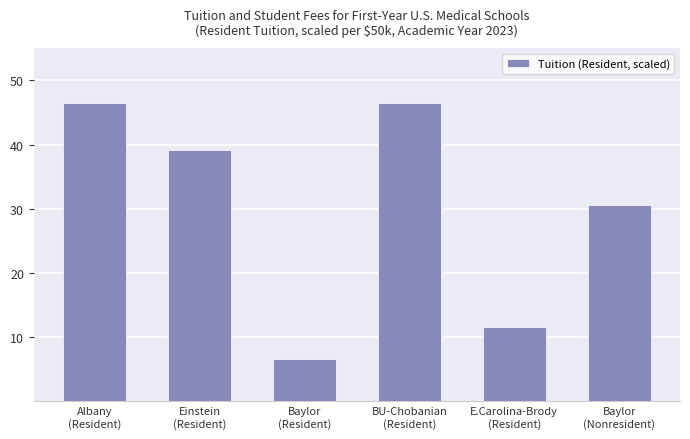

What is the maximum value shown in the chart?

46.5